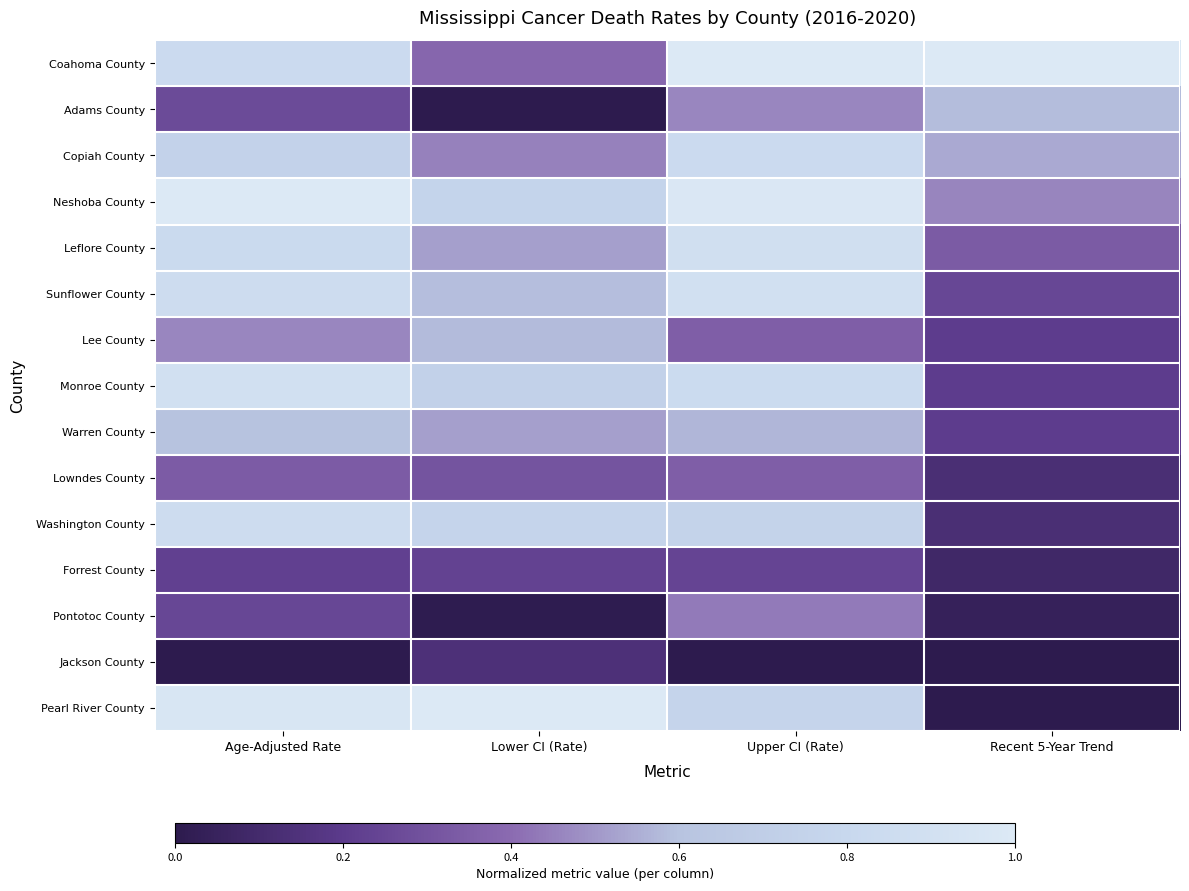

What is the sum of the Warren County values at Upper CI (Rate) and Recent 5-Year Trend?

0.8